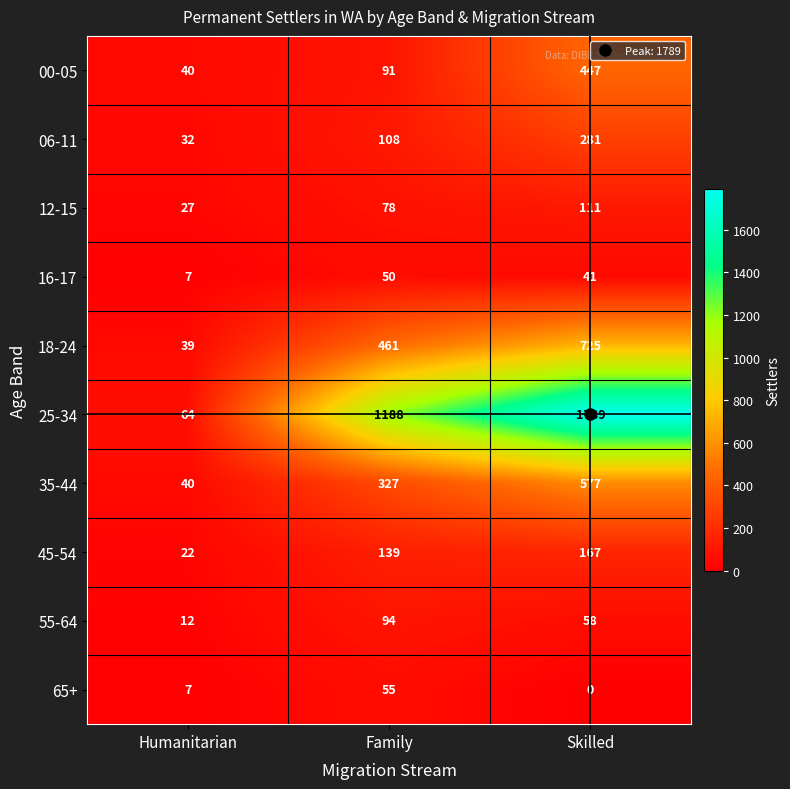

At which category is the sum across all series the highest?

Skilled